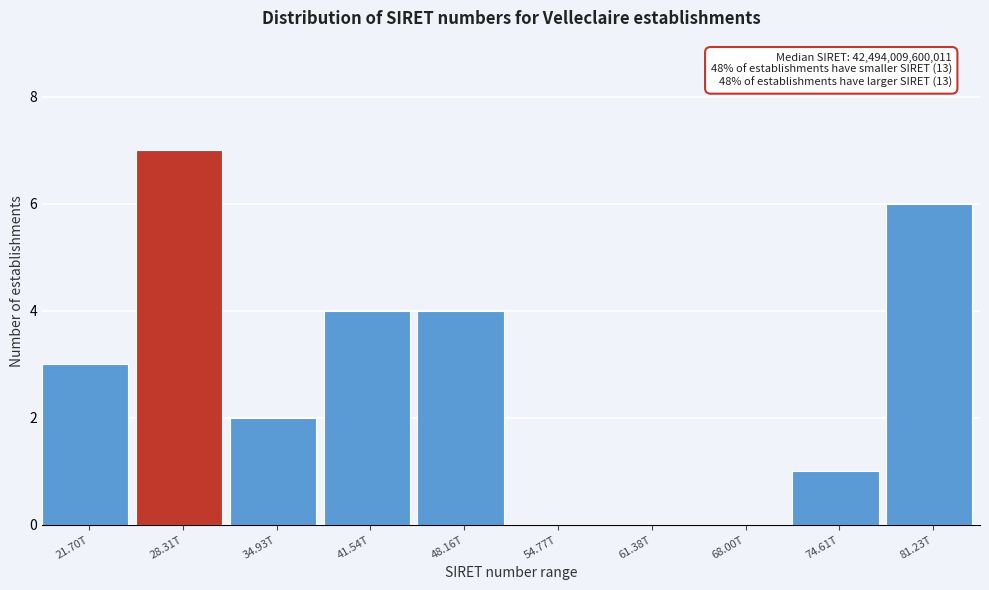

Reading left to right, list all the values displayed in this chart.

21.70T=3	28.31T=7	34.93T=2	41.54T=4	48.16T=4	54.77T=0	61.38T=0	68.00T=0	74.61T=1	81.23T=6